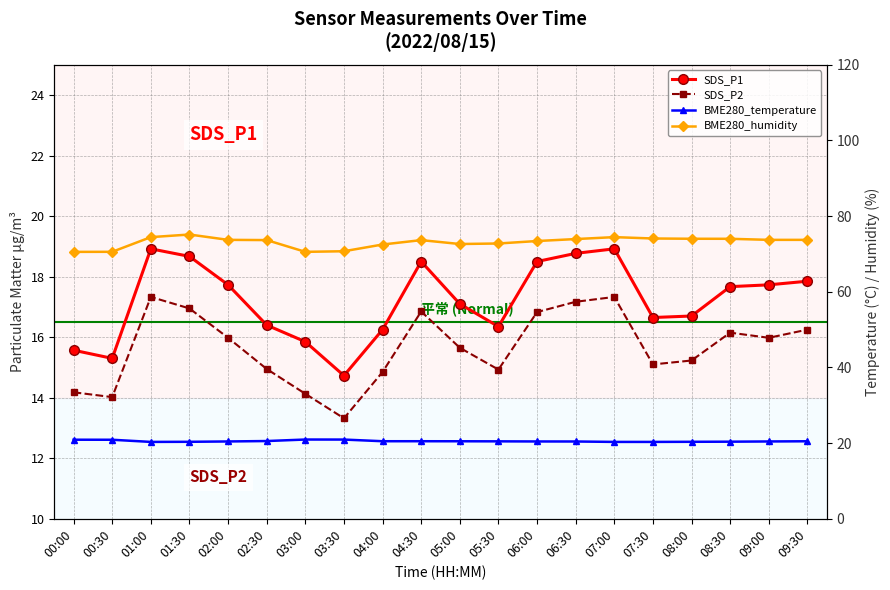

Count the number of data series in this chart.

4